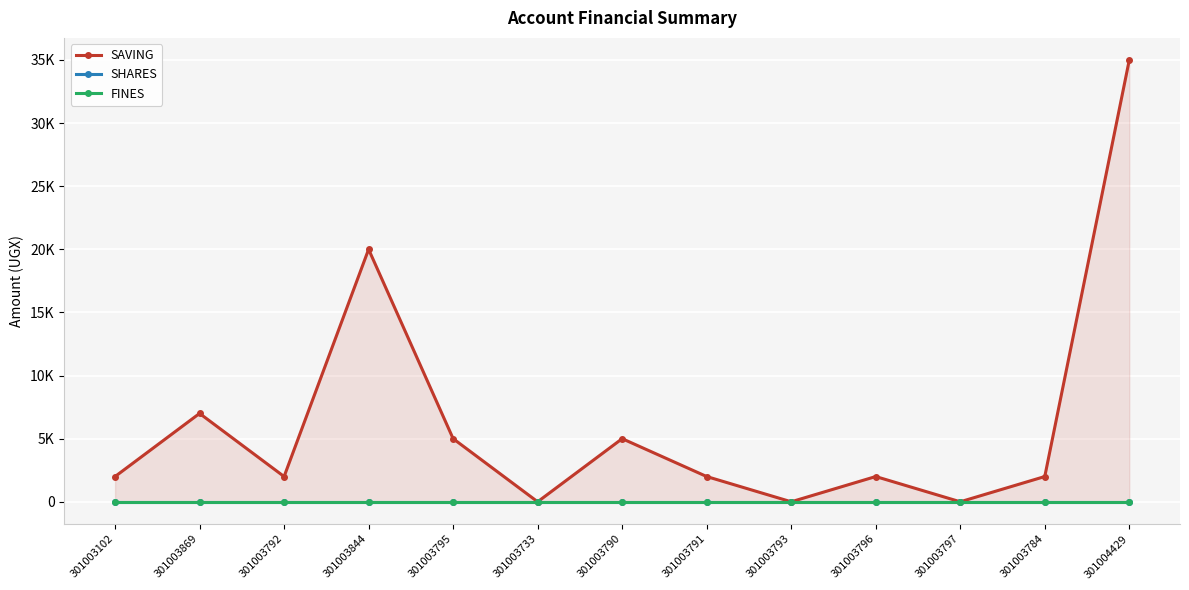

True or false: SAVING has more than 2 interior local peaks.

True